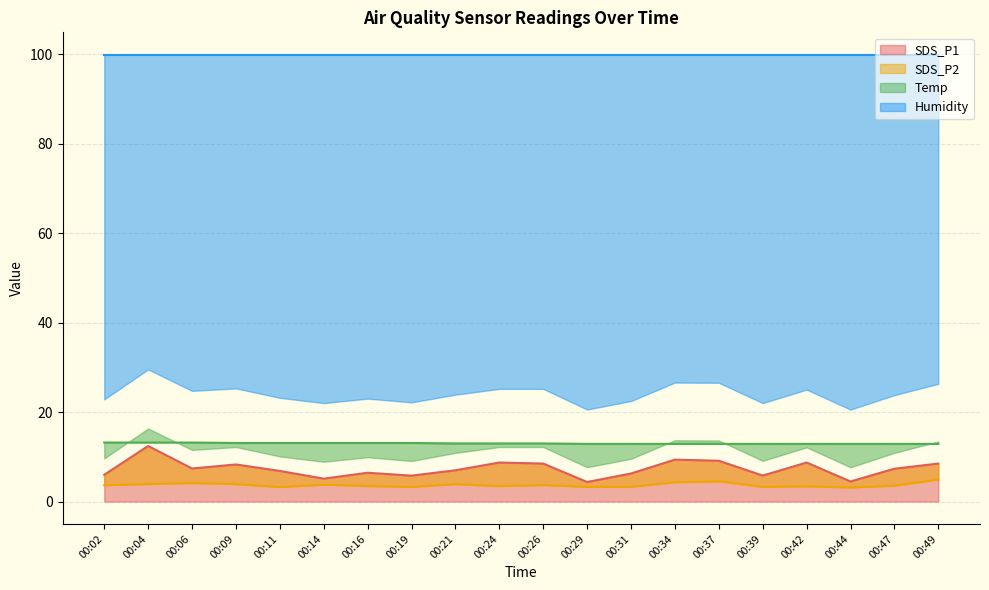

Is it true that SDS_P1 equals 7.4 at 00:06?

True